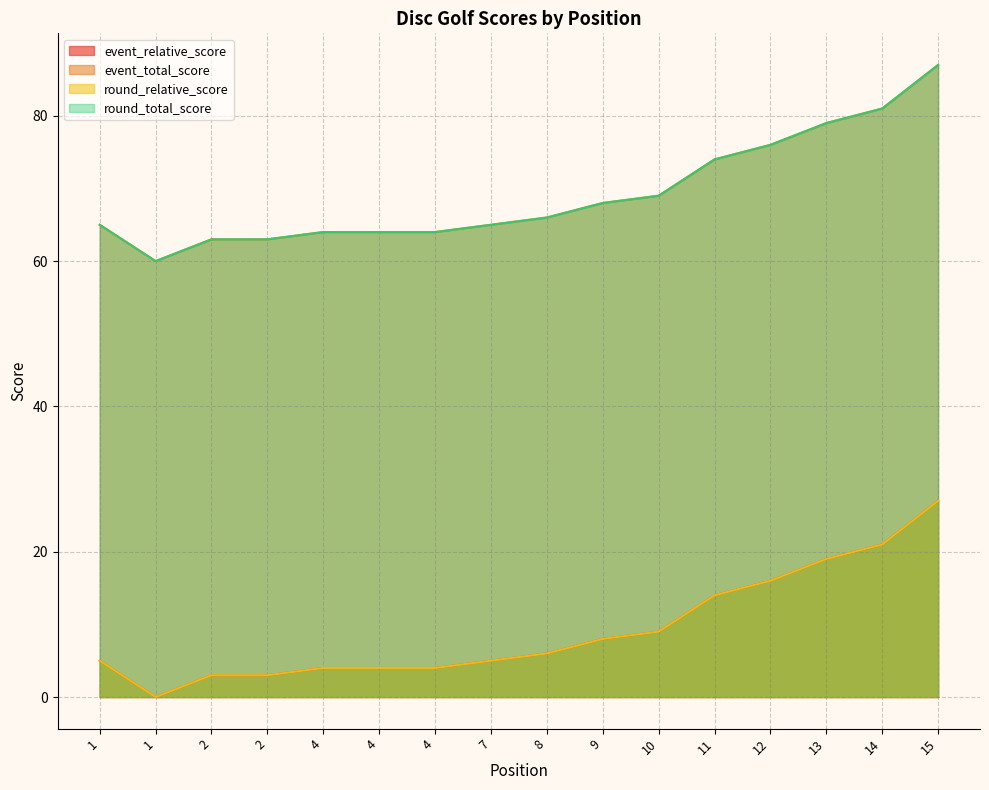

True or false: event_relative_score and event_total_score intersect in this chart.

False